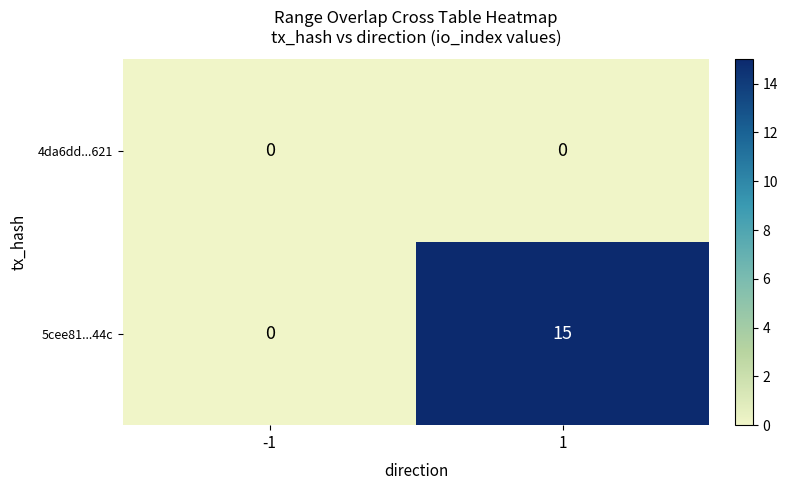

Reading left to right, transcribe all the data shown in this chart.

4da6dd...621: 0	0
5cee81...44c: 0	15